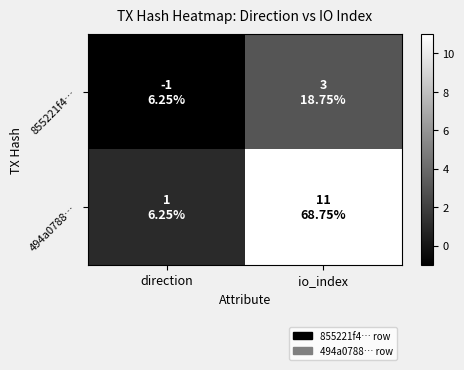

What is the total value across all series at io_index?

14